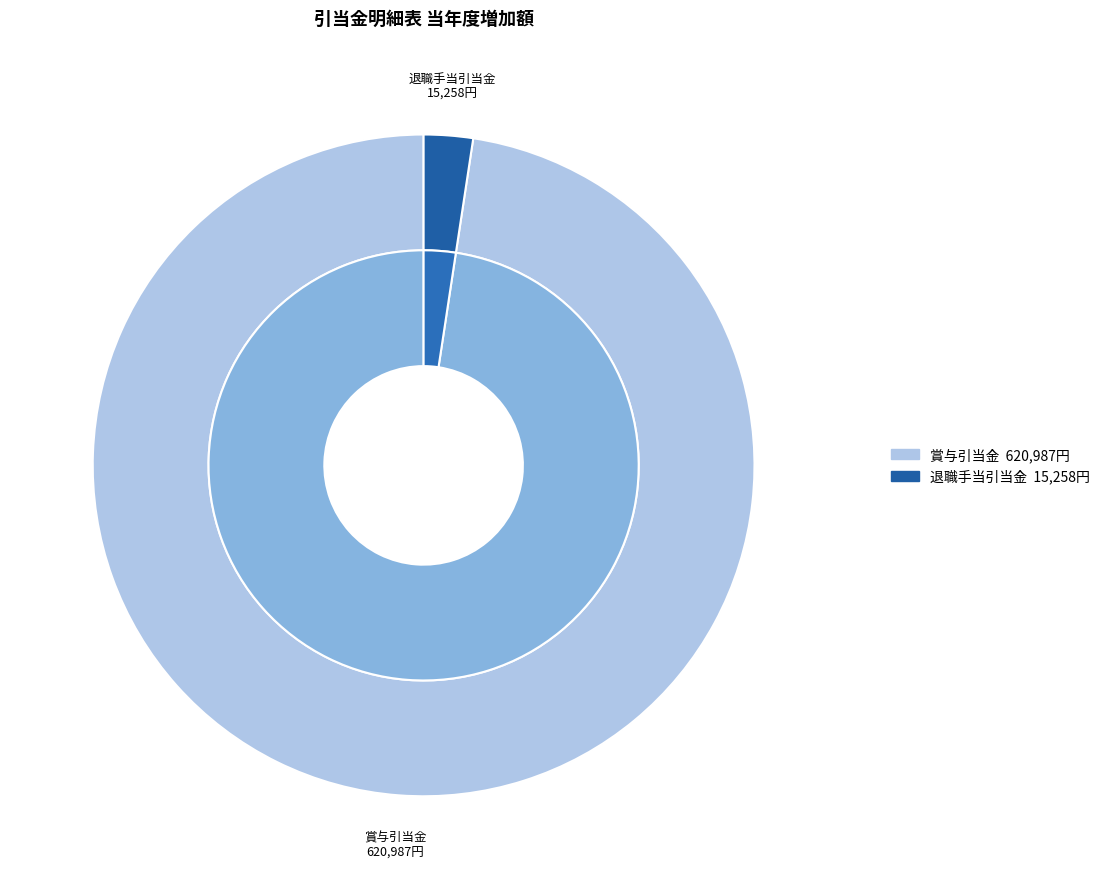

Does 退職手当引当金 represent more than half of the total?

No